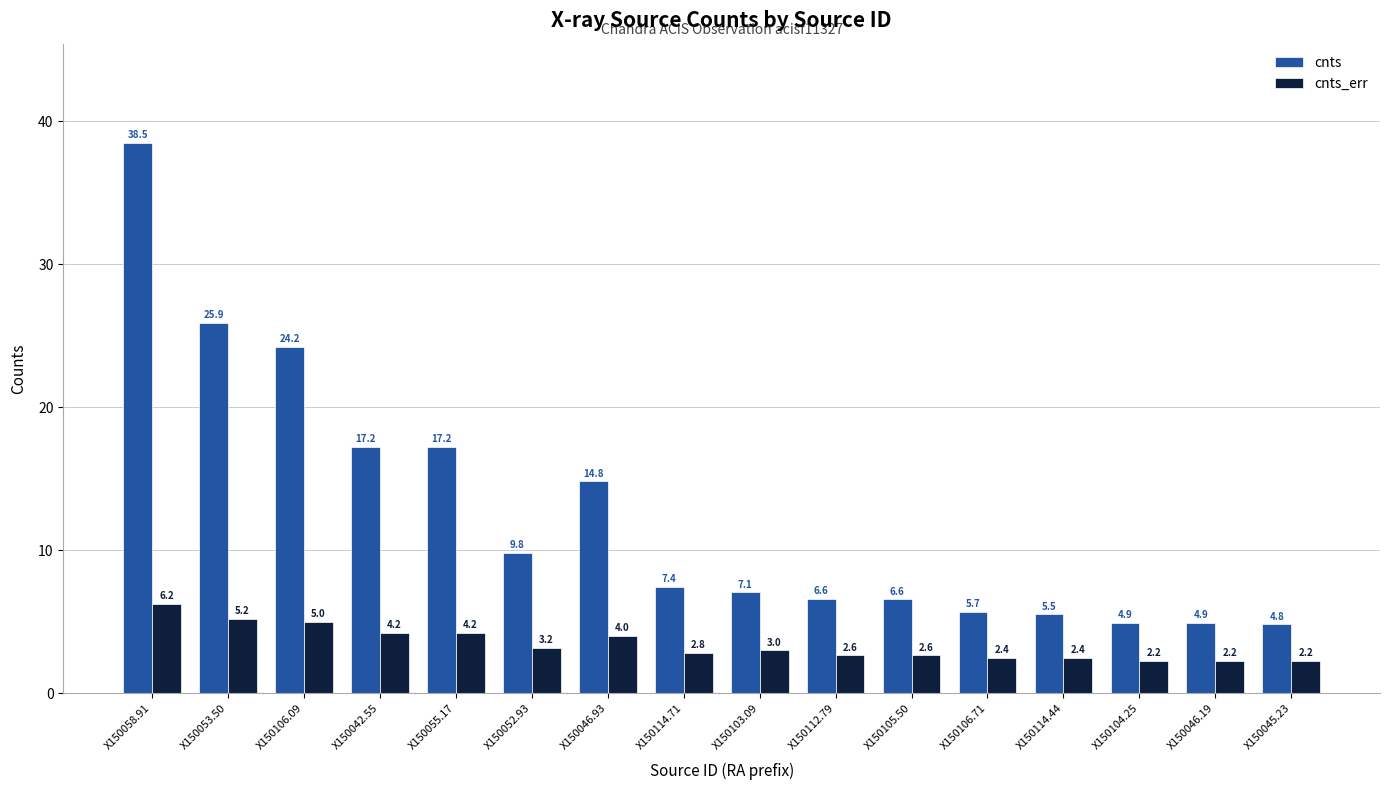

Read the cnts value at X150042.55.

17.2